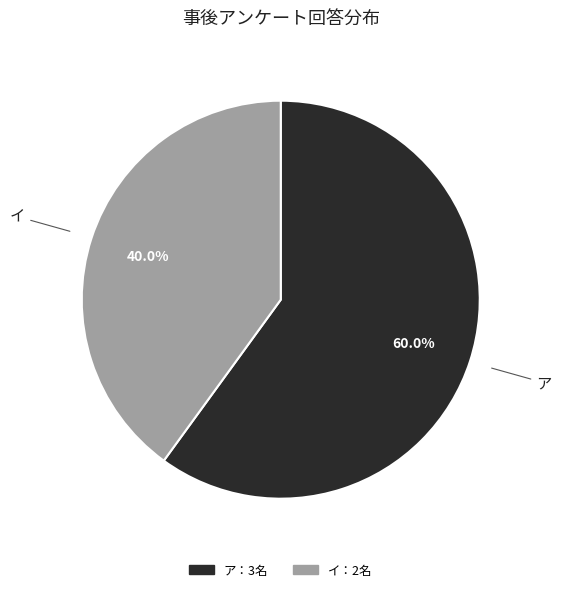

Does any single category account for the majority?

Yes